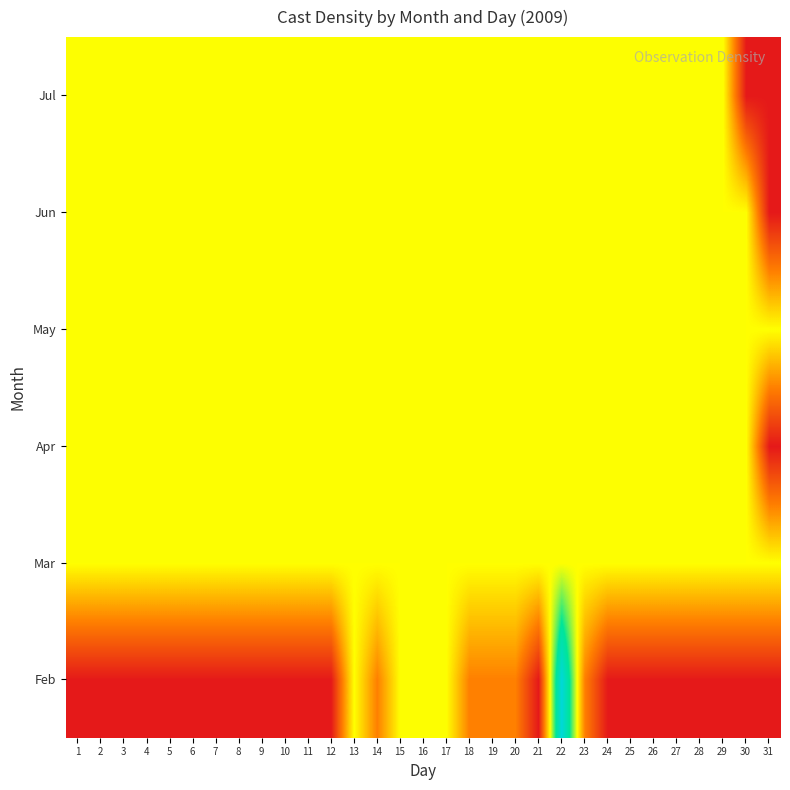

How many series are shown in this chart?

6